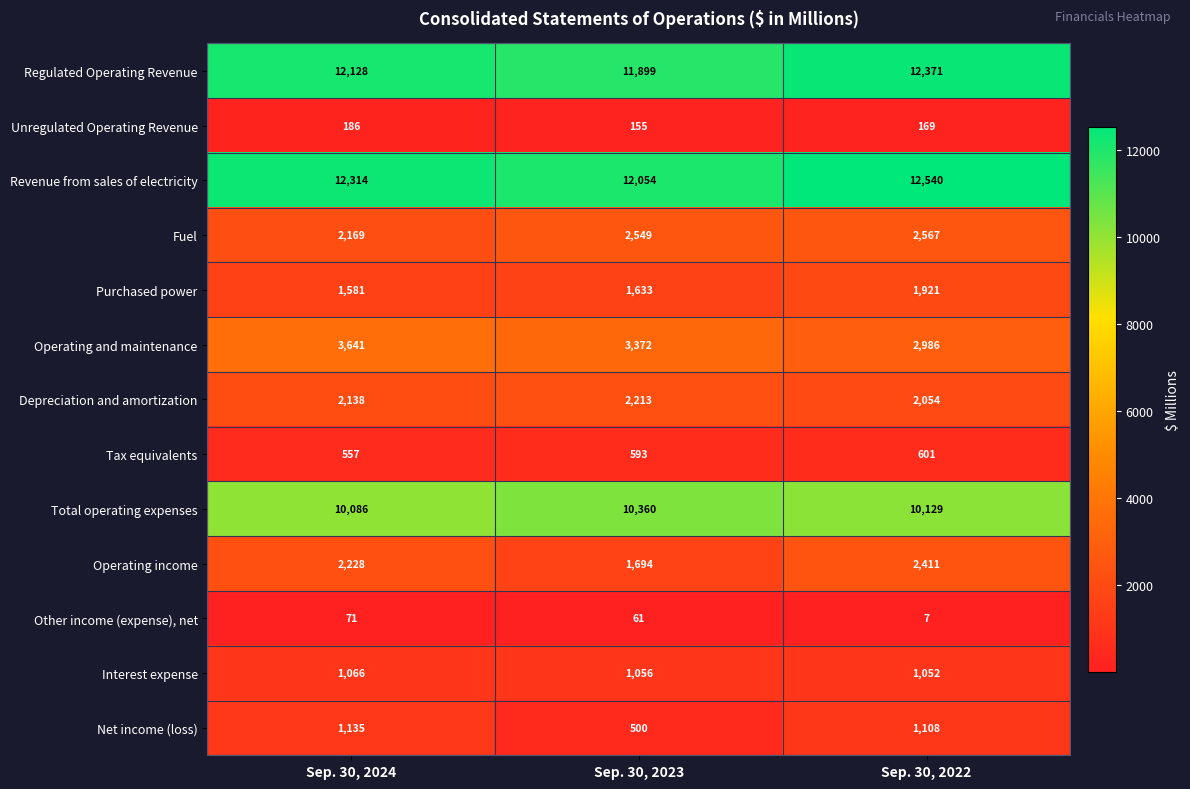

Is the value of Operating and maintenance at Sep. 30, 2023 greater than the value of Interest expense at Sep. 30, 2024?

Yes